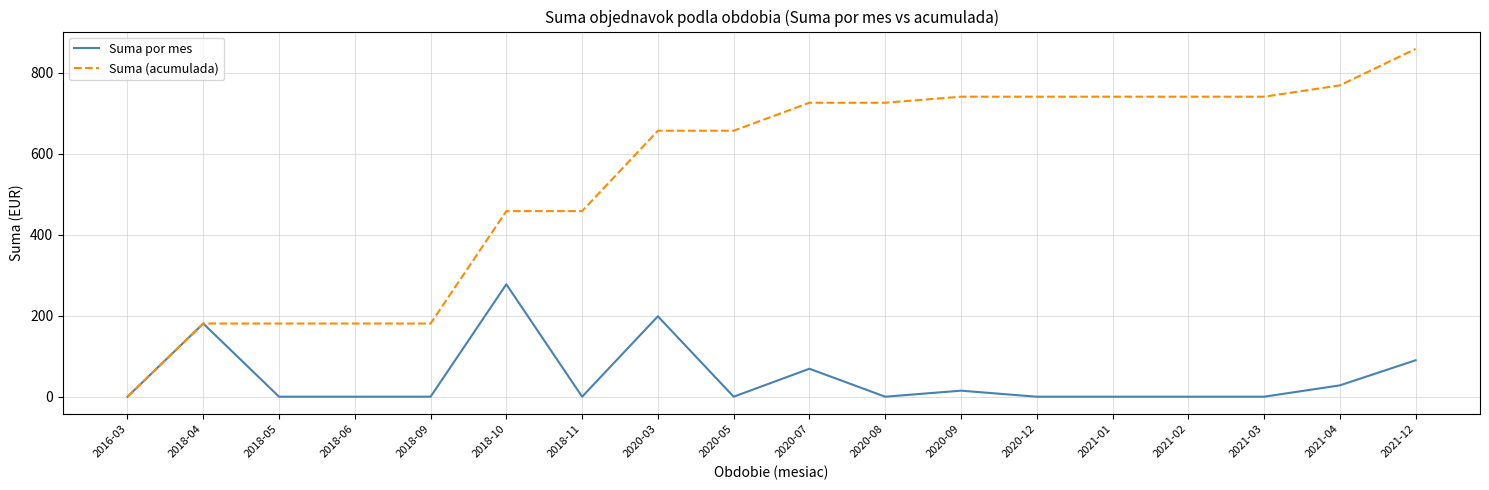

The value of Suma por mes at 2018-05 is 0.0. True or false?

True